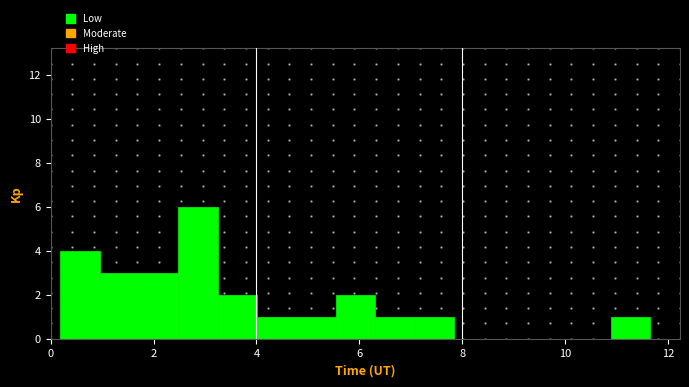

Read against the x-axis, roughly where is the centre of the tallest bar?

2.8